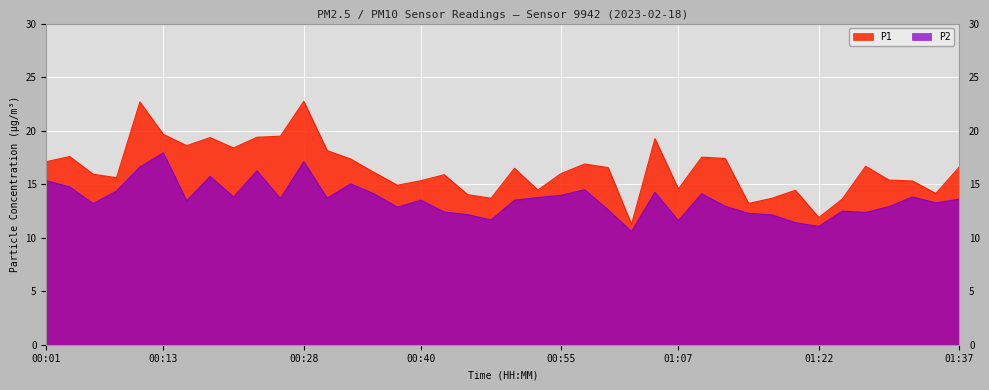

Which has a higher value, 00:43 or 01:34?

00:43